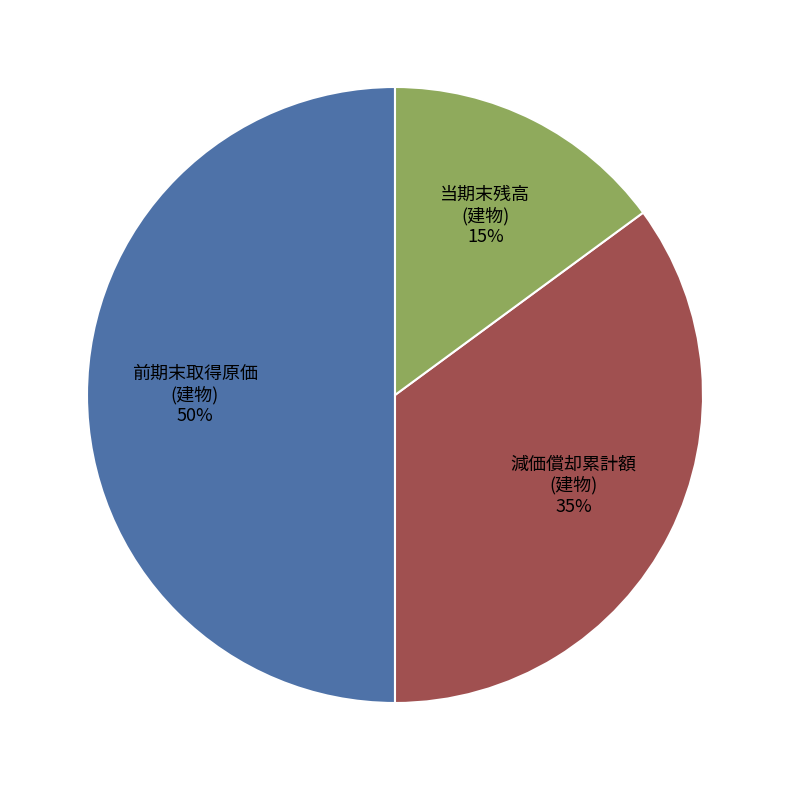

To the nearest percent, what is the average slice percentage?

33%